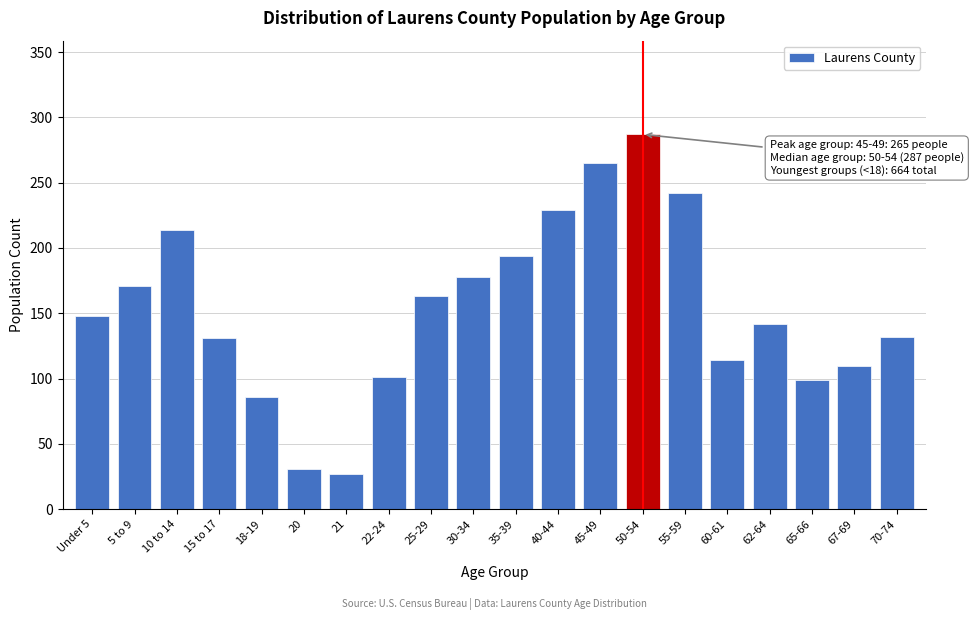

What is the label of the 19th bar from the right?

5 to 9